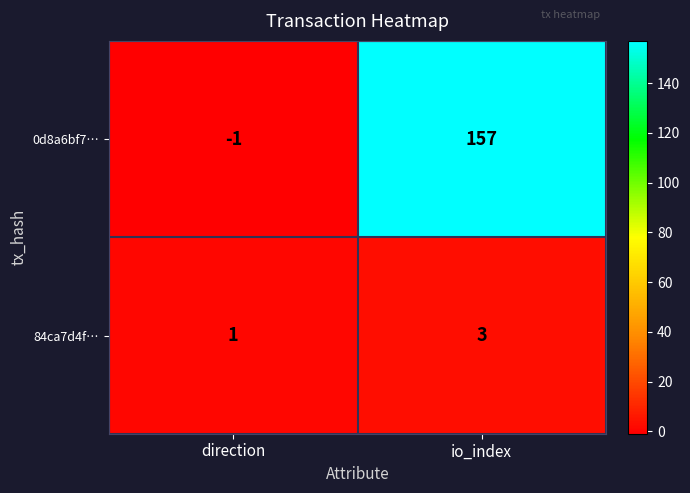

Is it true that 0d8a6bf7… equals 63 at io_index?

False